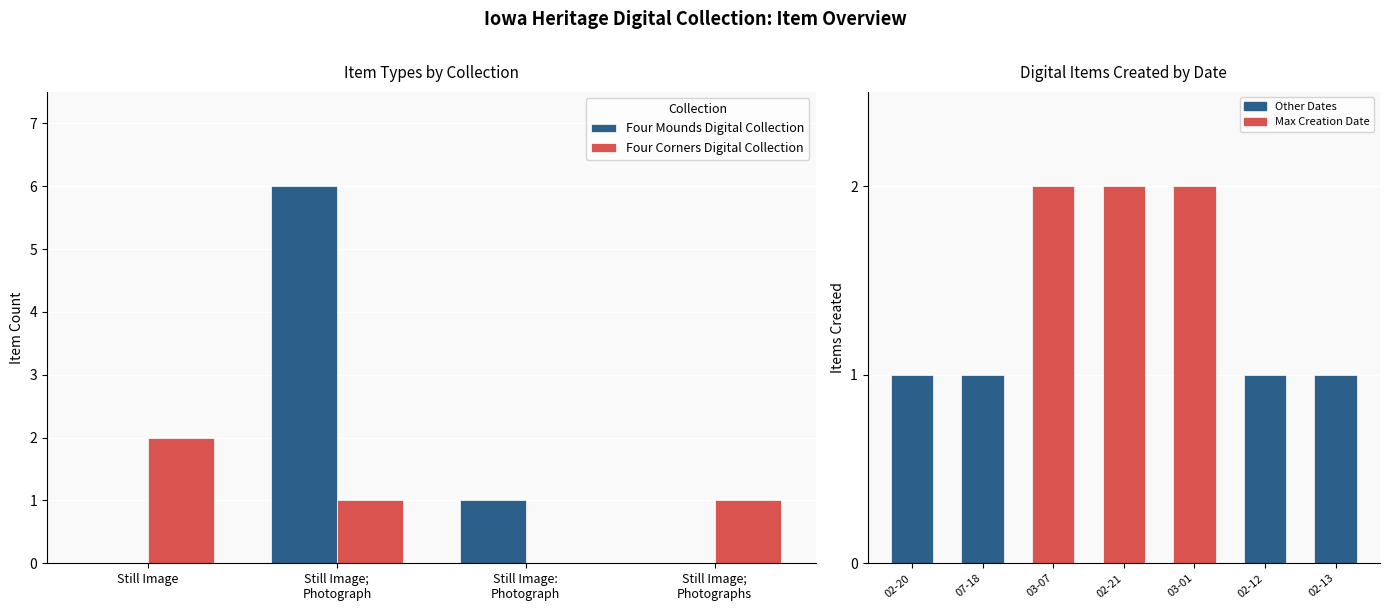

How many groups of bars are there?

4